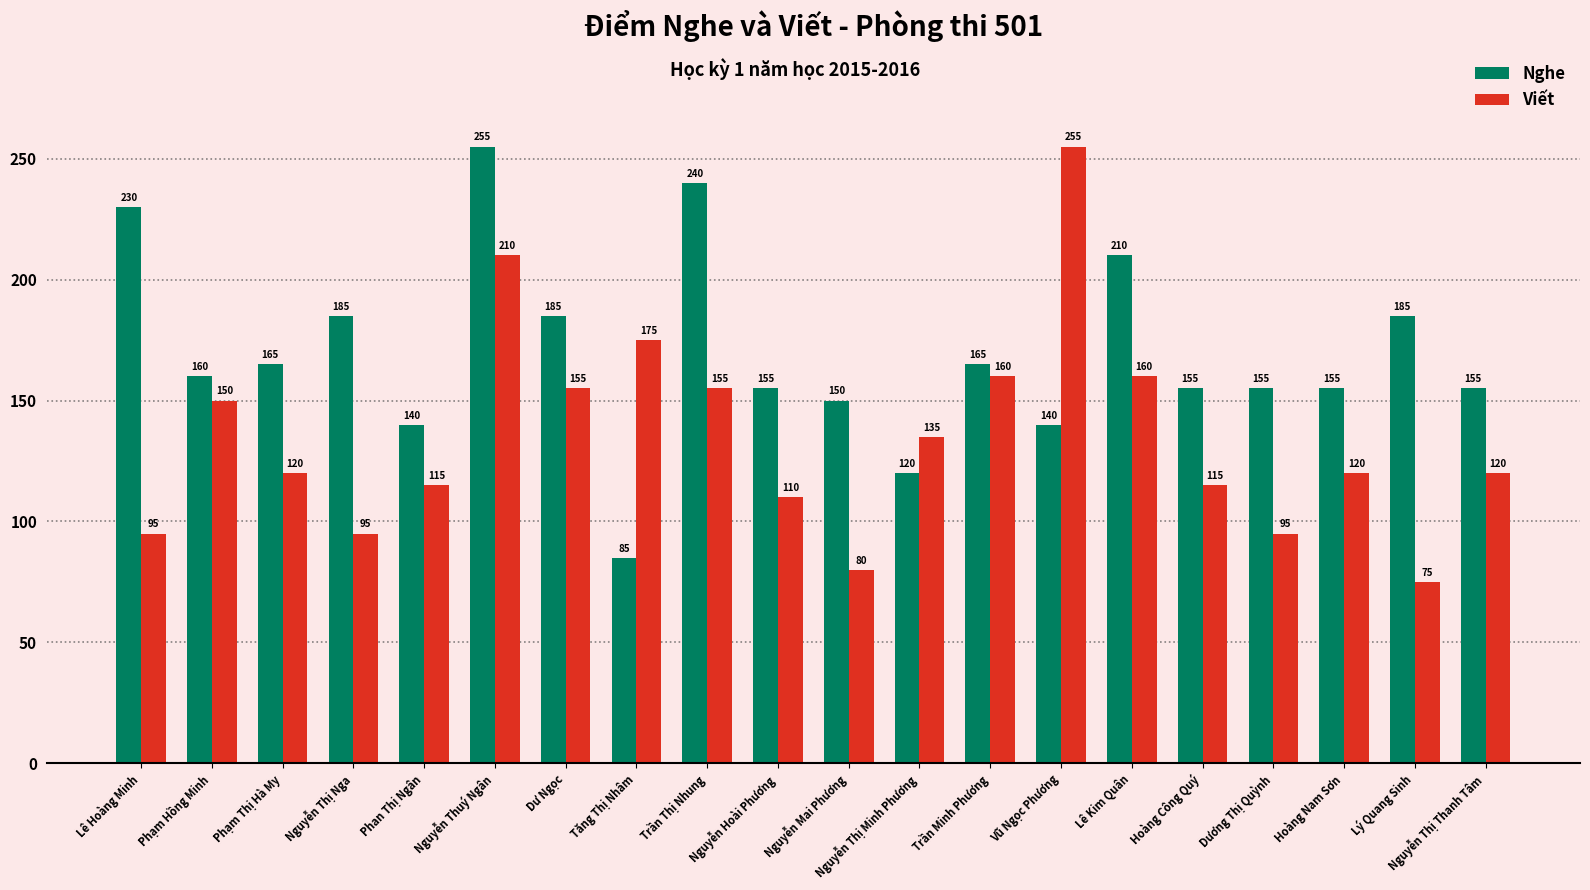

What is the difference between the Nghe values at Phạm Hồng Minh and Phạm Thị Hà My?

5